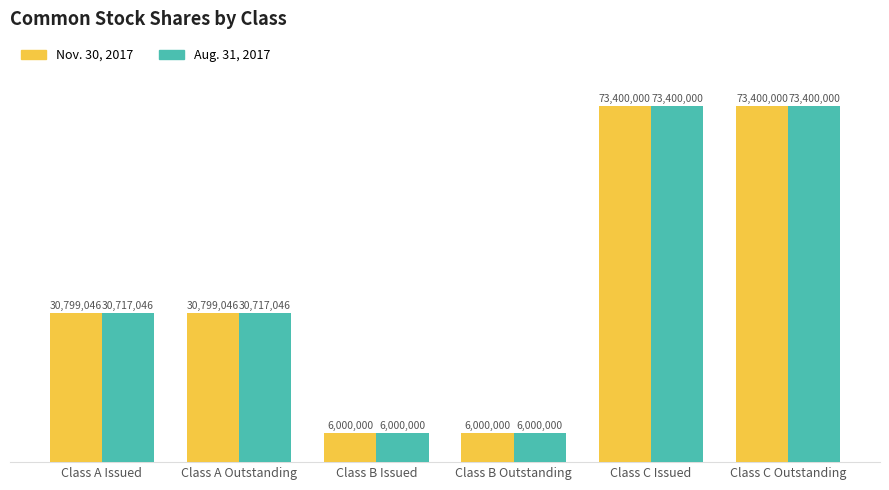

Are the bars horizontal?

No